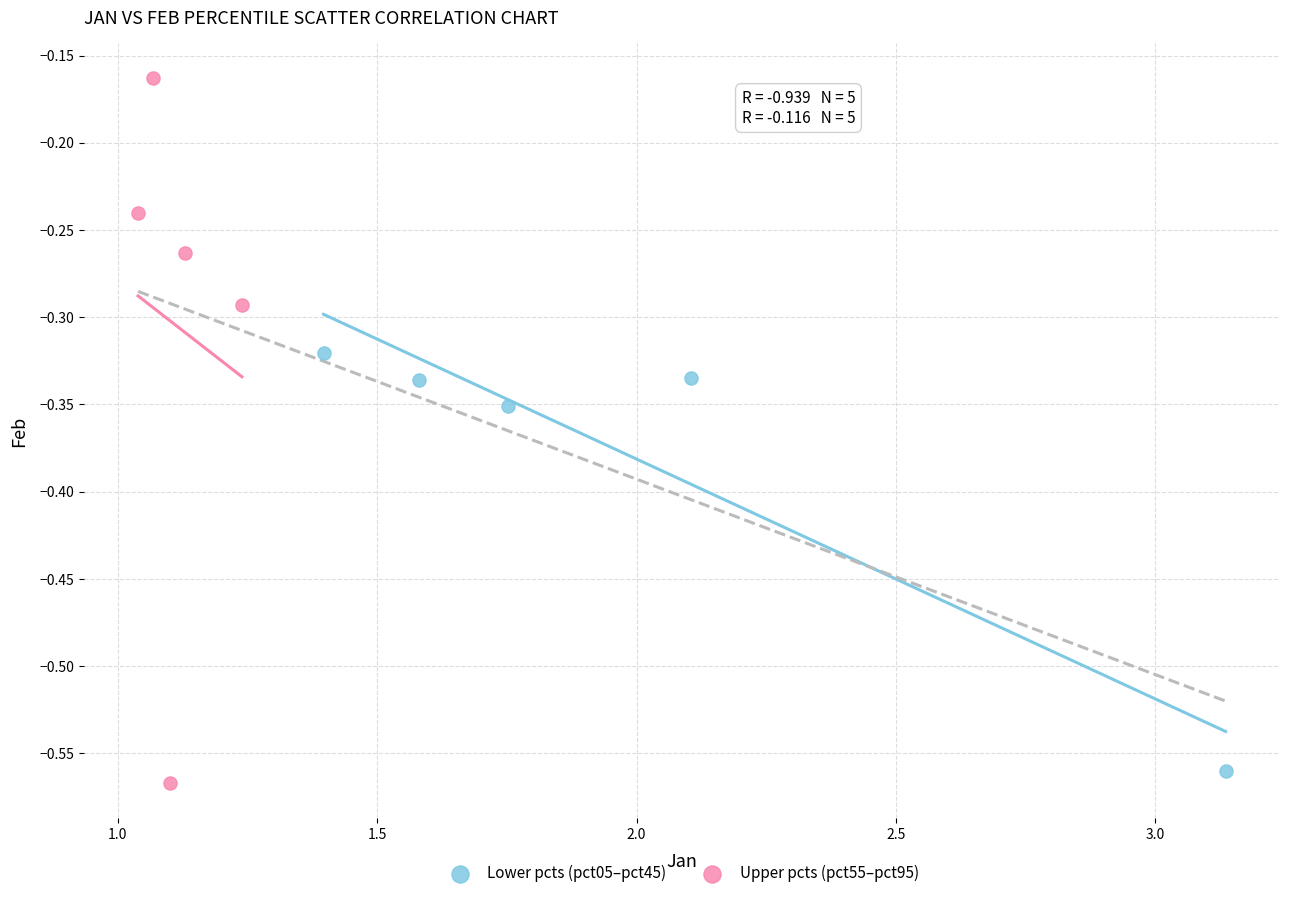

Which series reaches the maximum Y coordinate?

Upper pcts (pct55–pct95)